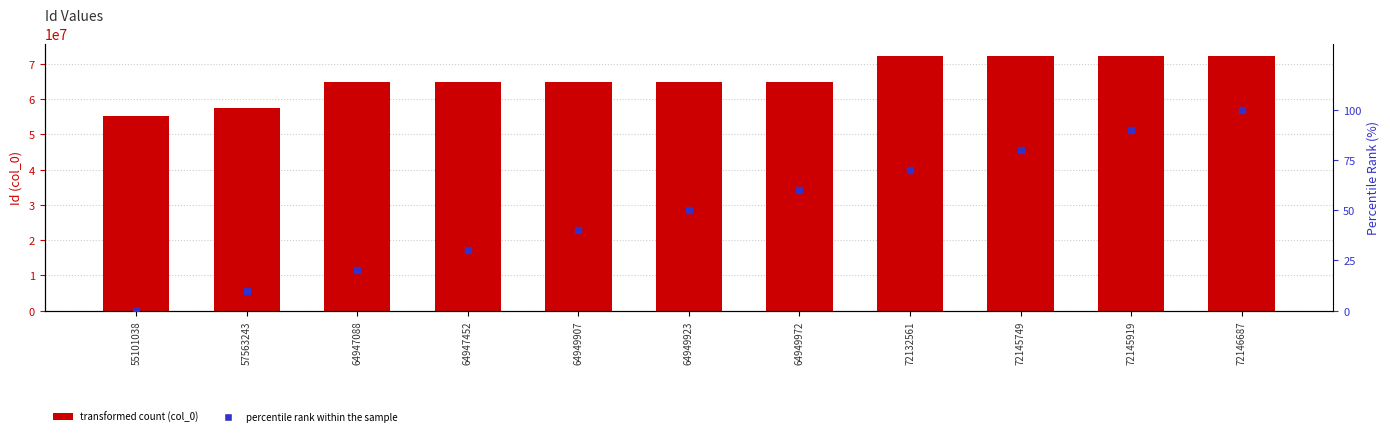

Which series has the largest Y range (max minus min)?

col_0